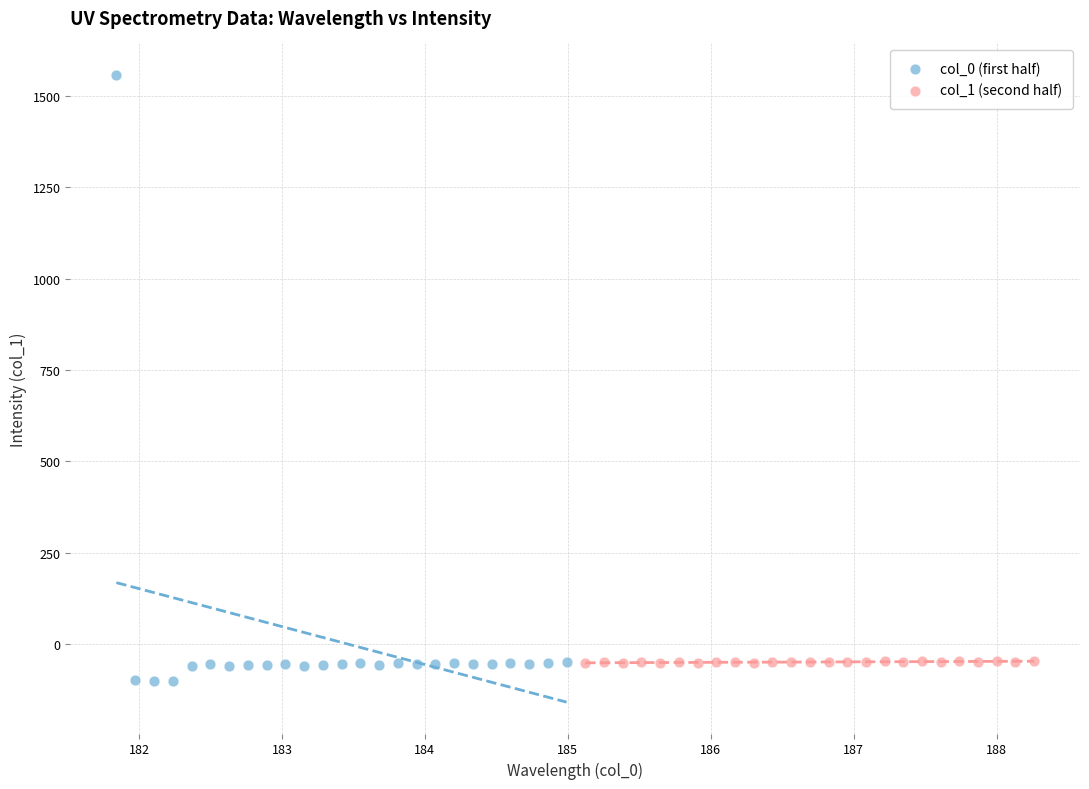

Which series reaches the maximum Y coordinate?

col_0 (first half)